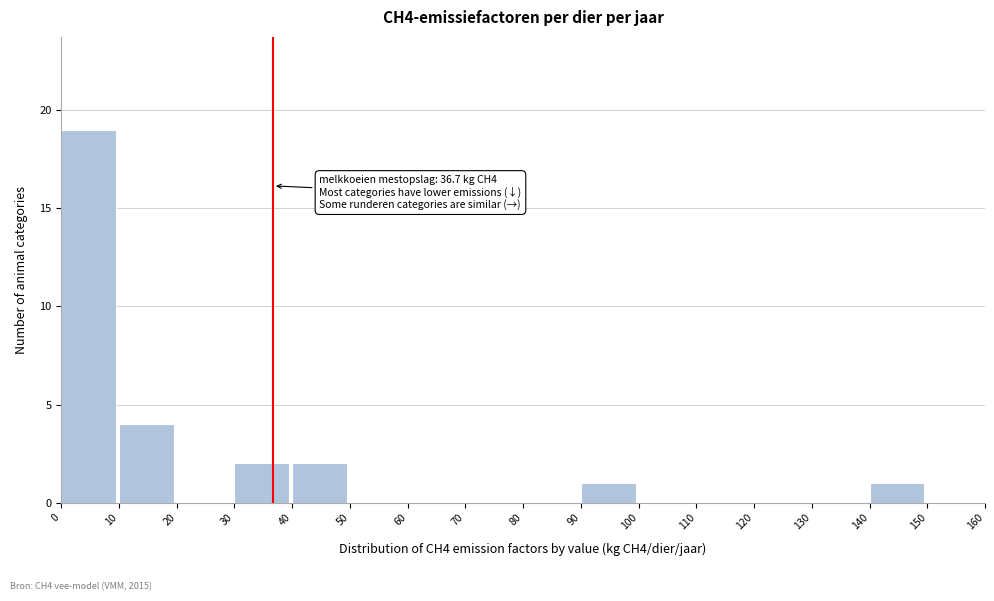

Over which range of the x-axis is the bar tallest?

0 to 10